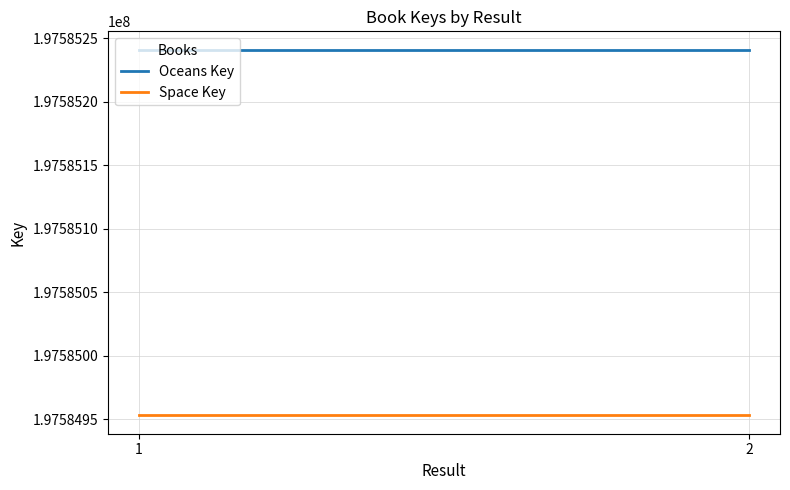

Which series has the largest range (max minus min)?

Oceans Key